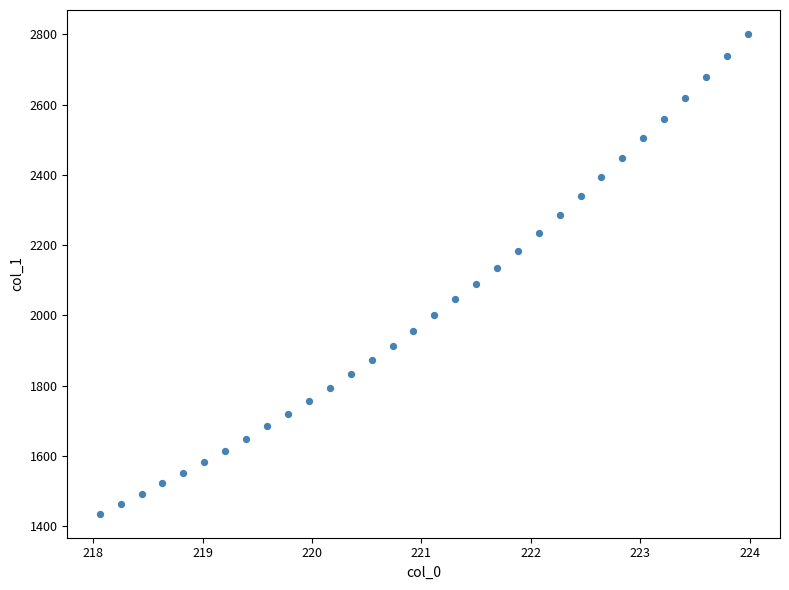

What is the range of X values (max minus min)?

5.9